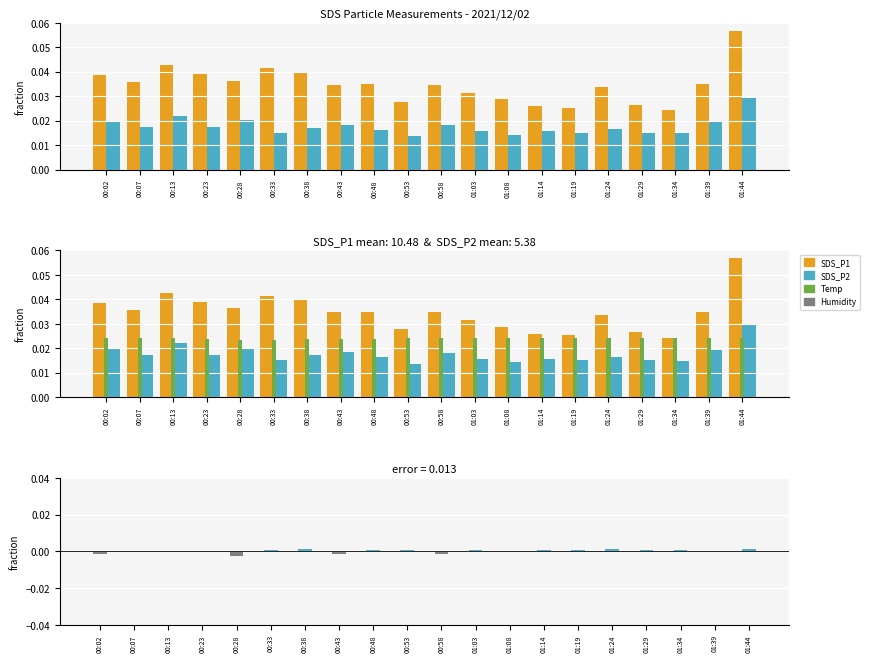

What is the label of the 11th bar from the right?

00:53